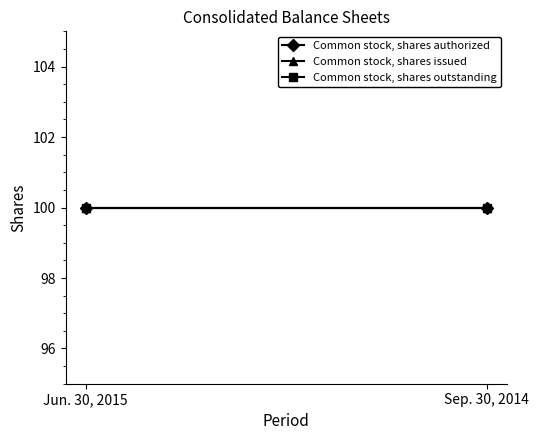

List the labels in order of Common stock, shares authorized value, largest first.

Jun. 30, 2015, Sep. 30, 2014